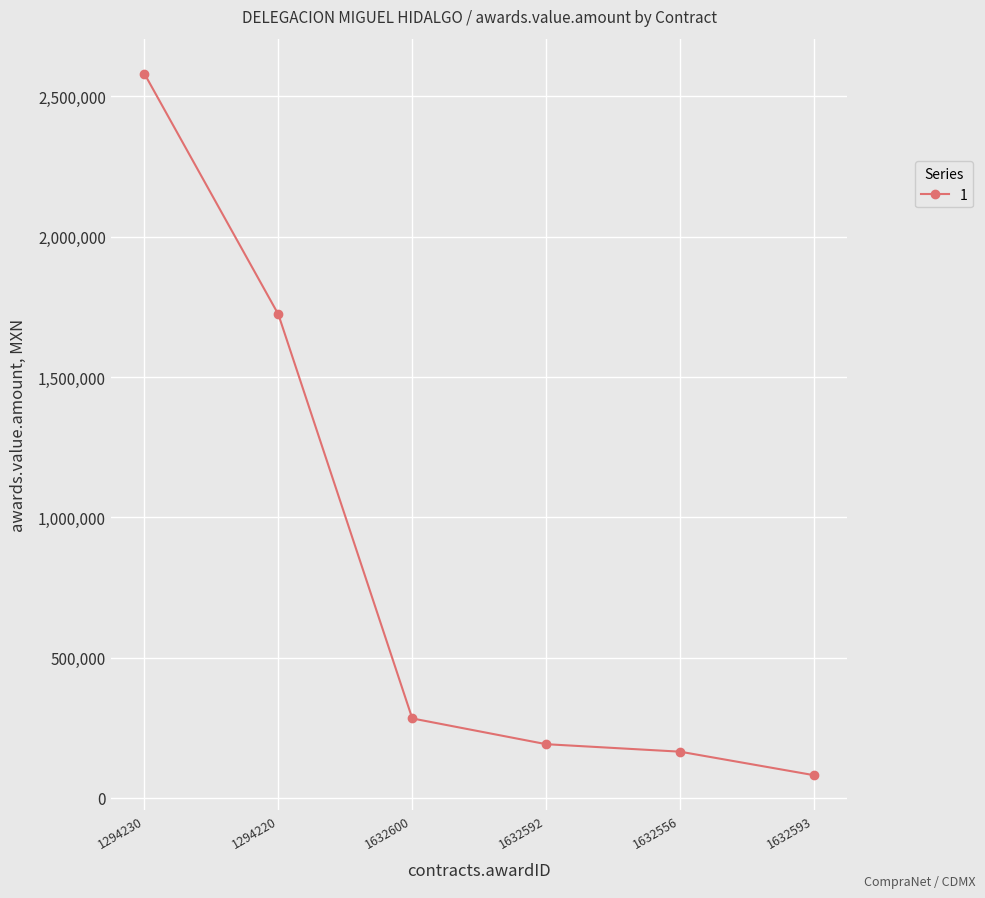

Does the chart have visible grid lines?

Yes